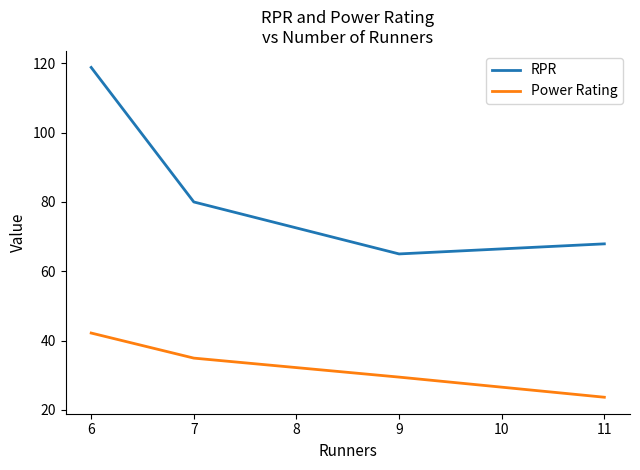

What is the difference between the second highest and second lowest values in the Power Rating series?

5.5